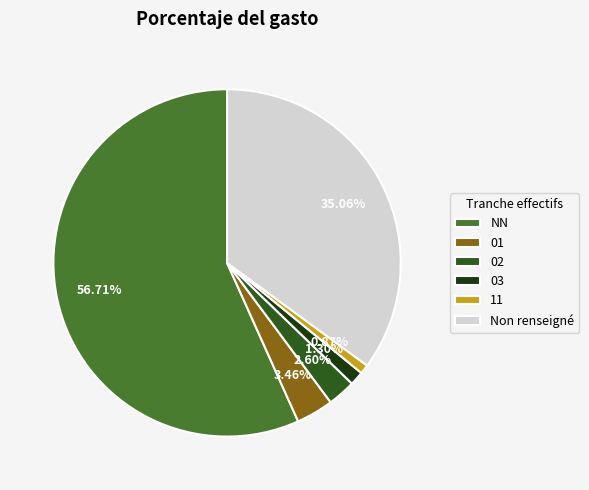

Which slice is the largest?

NN